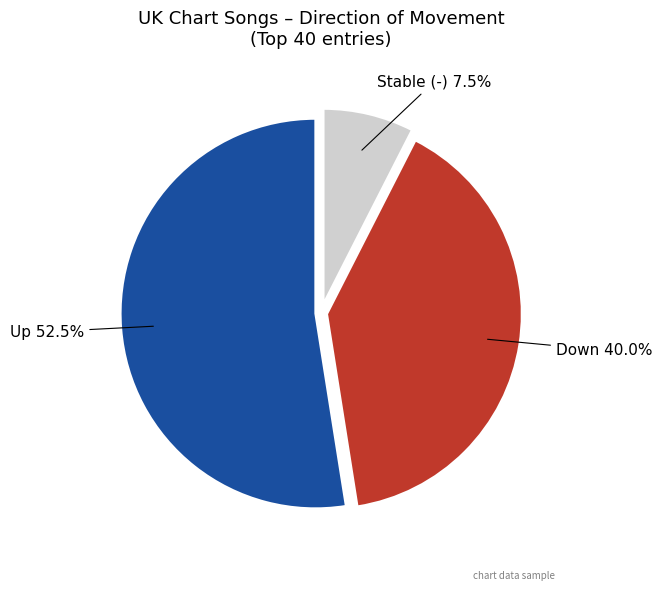

Is there any slice that represents more than half of the pie?

Yes